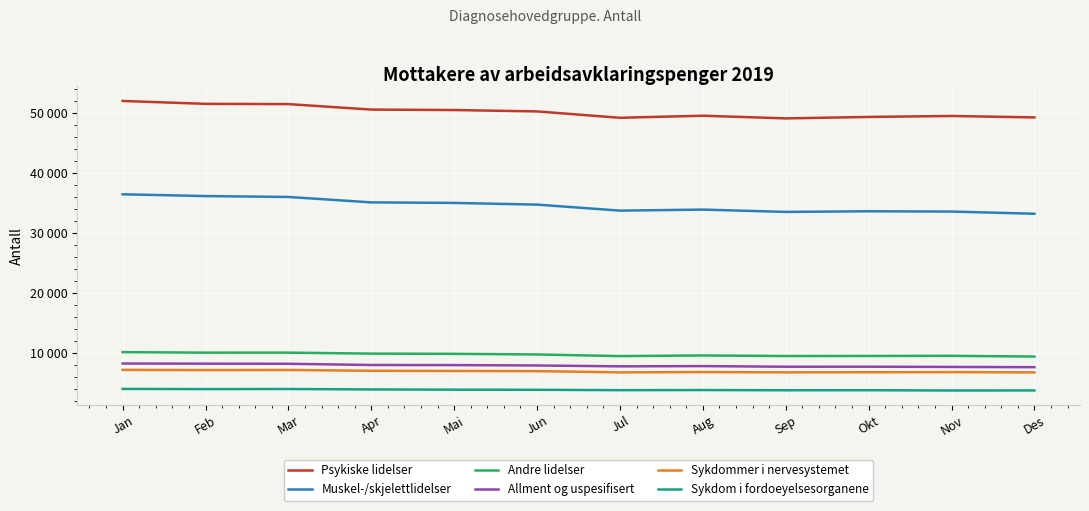

True or false: Allment og uspesifisert has more than 0 interior local peaks.

True